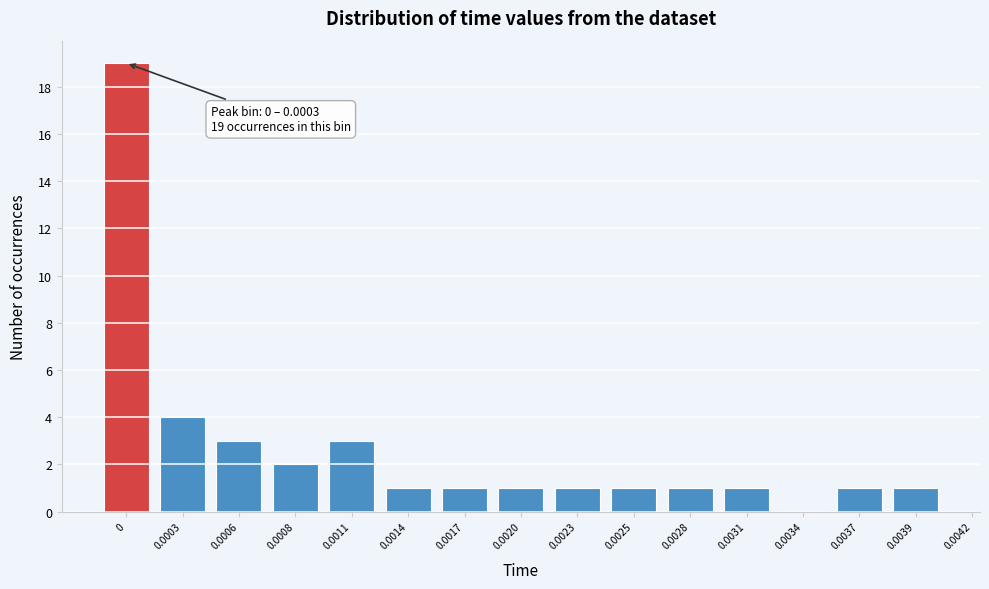

Reading right to left, extract all data points from this chart.

0.0039=1	0.0037=1	0.0034=0	0.0031=1	0.0028=1	0.0025=1	0.0023=1	0.0020=1	0.0017=1	0.0014=1	0.0011=3	0.0008=2	0.0006=3	0.0003=4	0=19